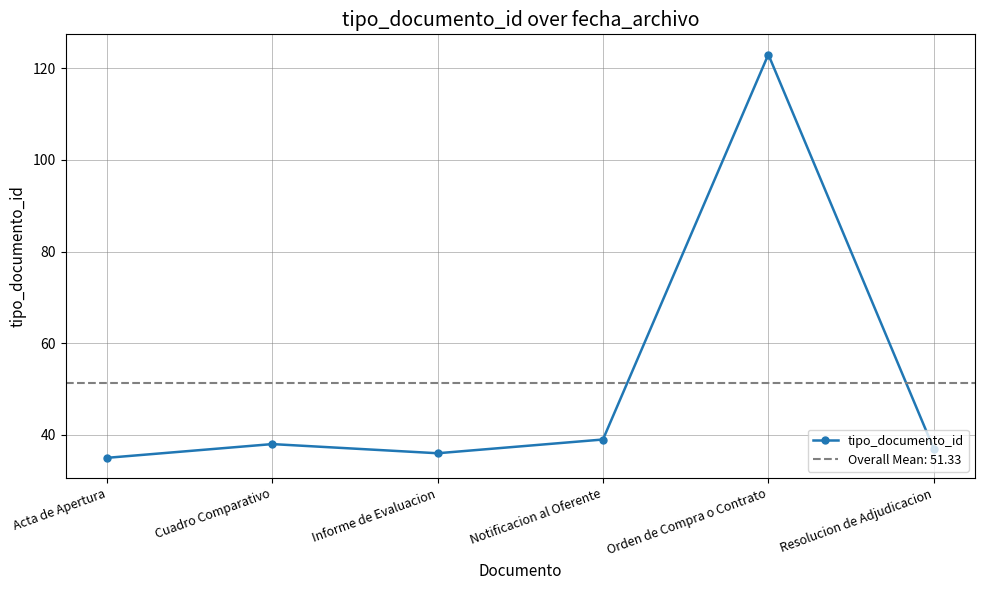

List the labels in order of value, smallest first.

Acta de Apertura, Informe de Evaluacion, Resolucion de Adjudicacion, Cuadro Comparativo, Notificacion al Oferente, Orden de Compra o Contrato